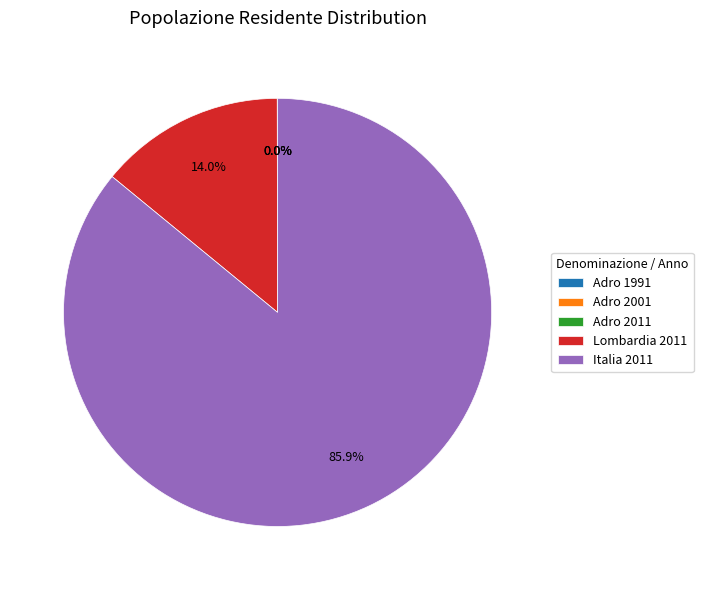

To the nearest percent, what is the combined percentage of Italia 2011 and Lombardia 2011?

100%